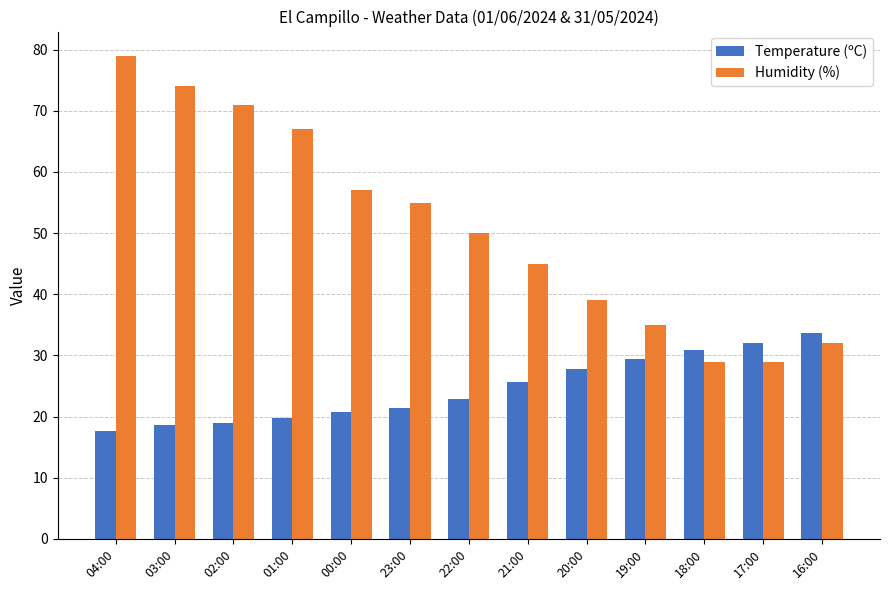

Which label corresponds to the largest value in the chart?

04:00